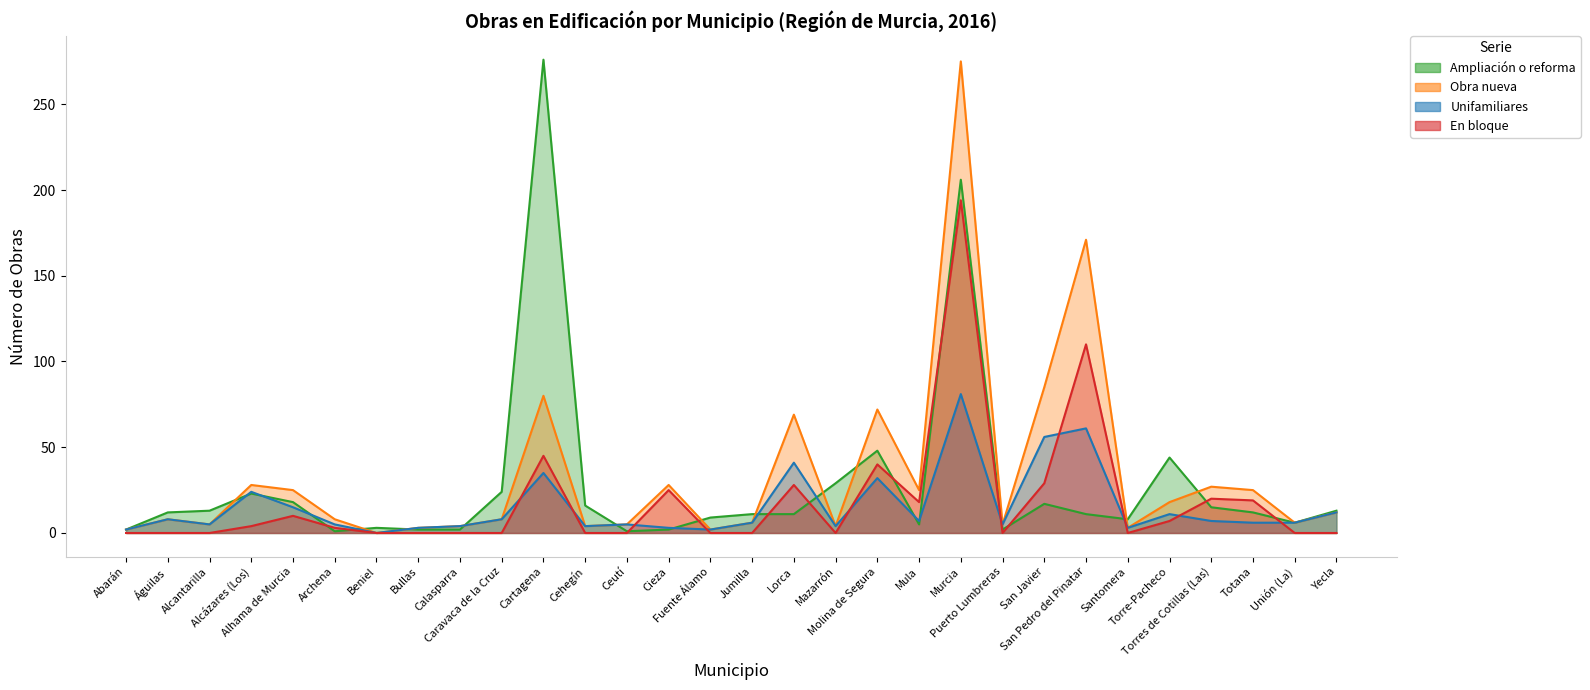

Rank the categories by Obra nueva value from lowest to highest.

Beniel, Abarán, Fuente Álamo, Bullas, Santomera, Calasparra, Cehegín, Mazarrón, Alcantarilla, Ceutí, Puerto Lumbreras, Jumilla, Unión (La), Águilas, Archena, Caravaca de la Cruz, Yecla, Torre-Pacheco, Alhama de Murcia, Mula, Totana, Torres de Cotillas (Las), Alcázares (Los), Cieza, Lorca, Molina de Segura, Cartagena, San Javier, San Pedro del Pinatar, Murcia